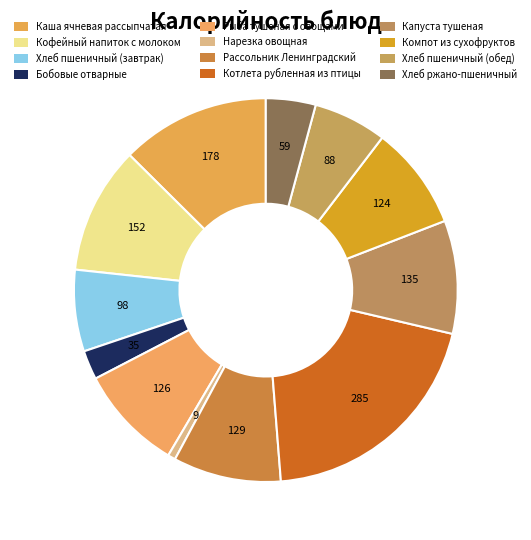

Which has a higher value, Каша ячневая рассыпчатая or Компот из сухофруктов?

Каша ячневая рассыпчатая